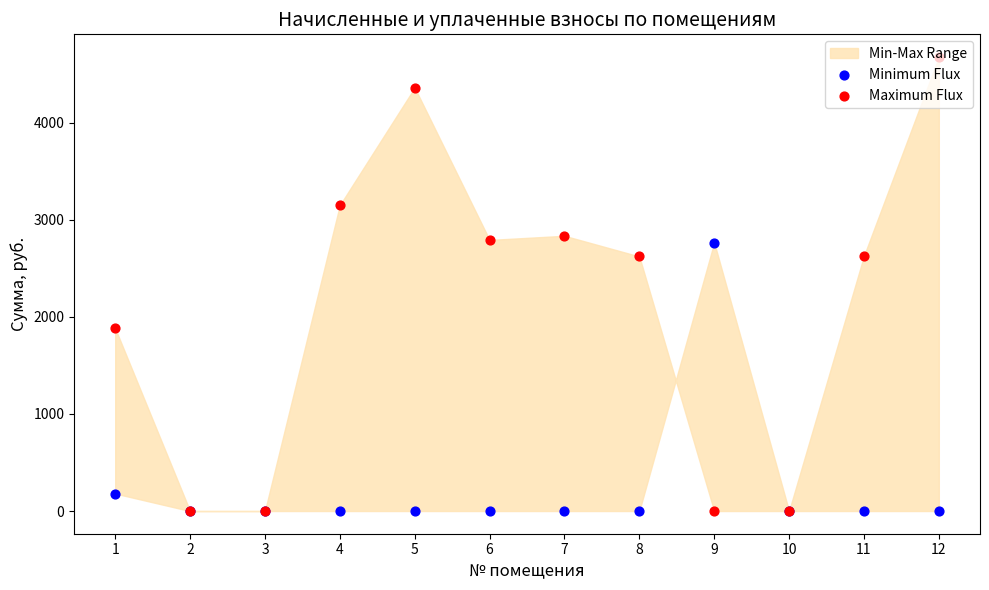

Which series contains the highest Y value?

Maximum Flux